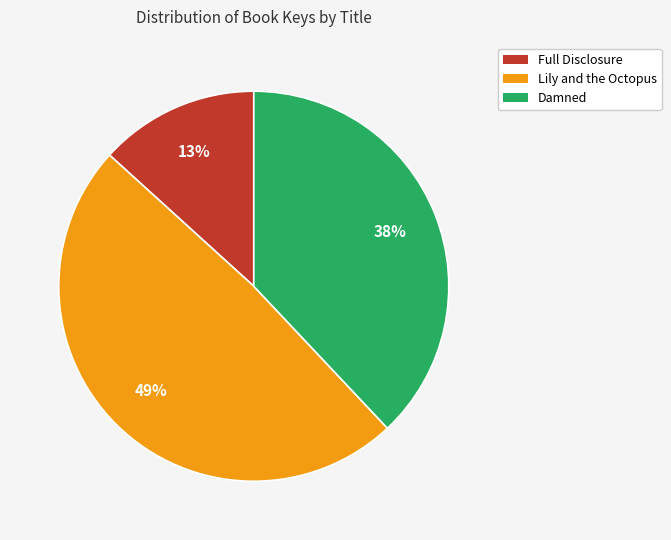

To the nearest percent, what percentage of the pie is Lily and the Octopus?

49%